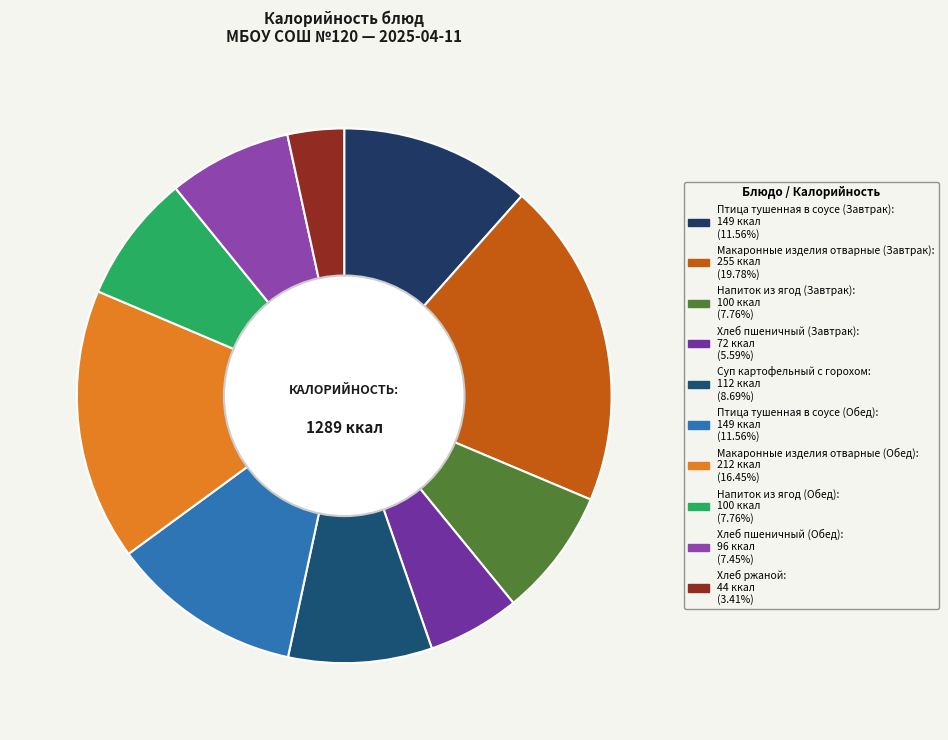

How many slices are in this pie chart?

10